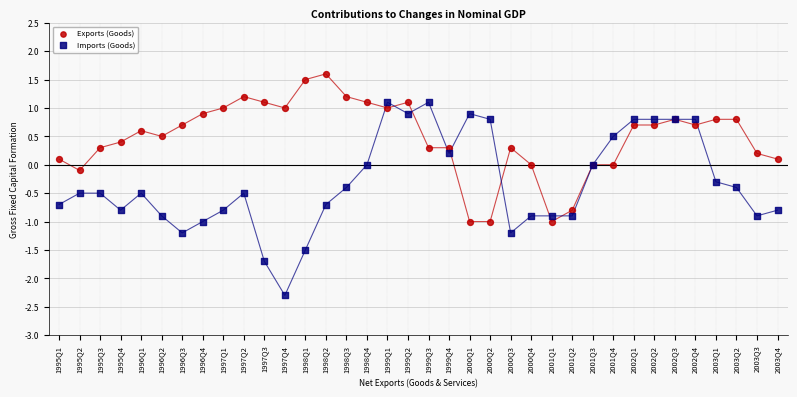

Which series contains the highest Y value?

Exports (Goods)